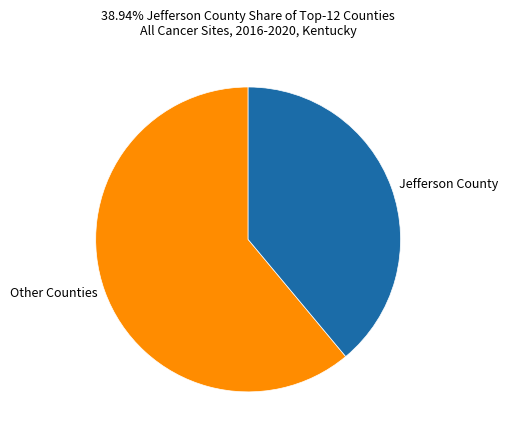

Do Other Counties and Jefferson County together represent more than half of the pie?

Yes